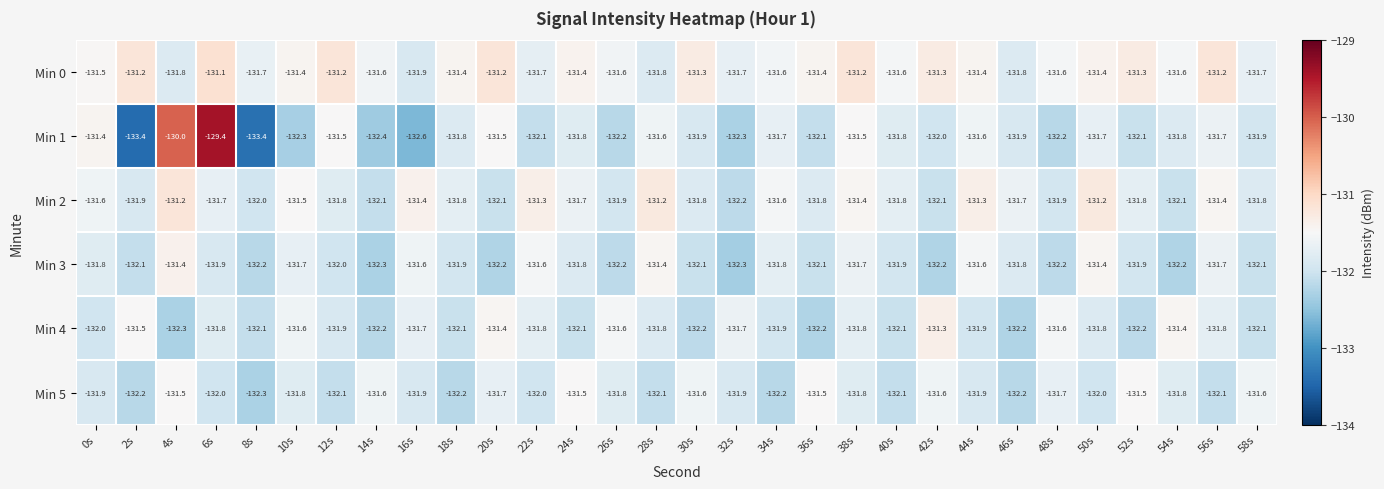

Which series has the largest range (max minus min)?

Min 1